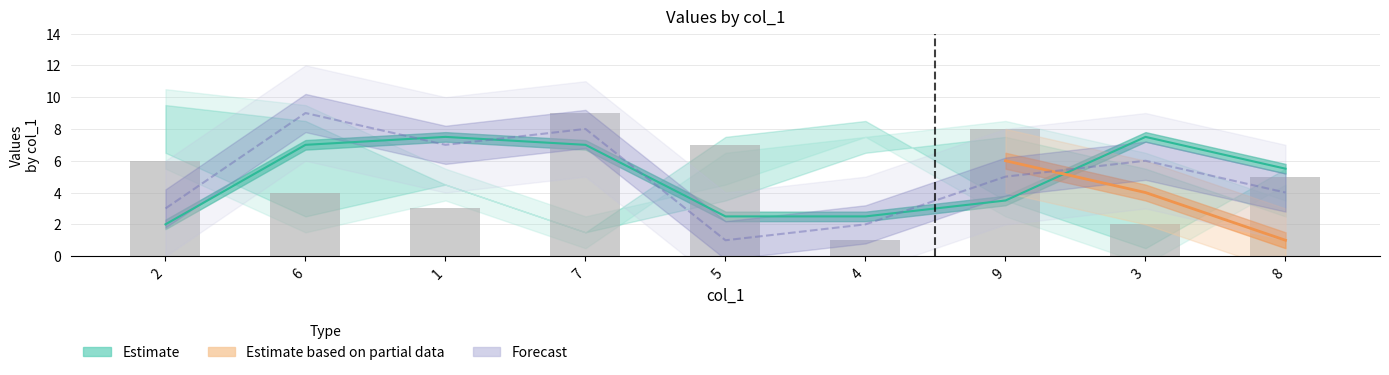

Where is Forecast nearest to the value 5?

9